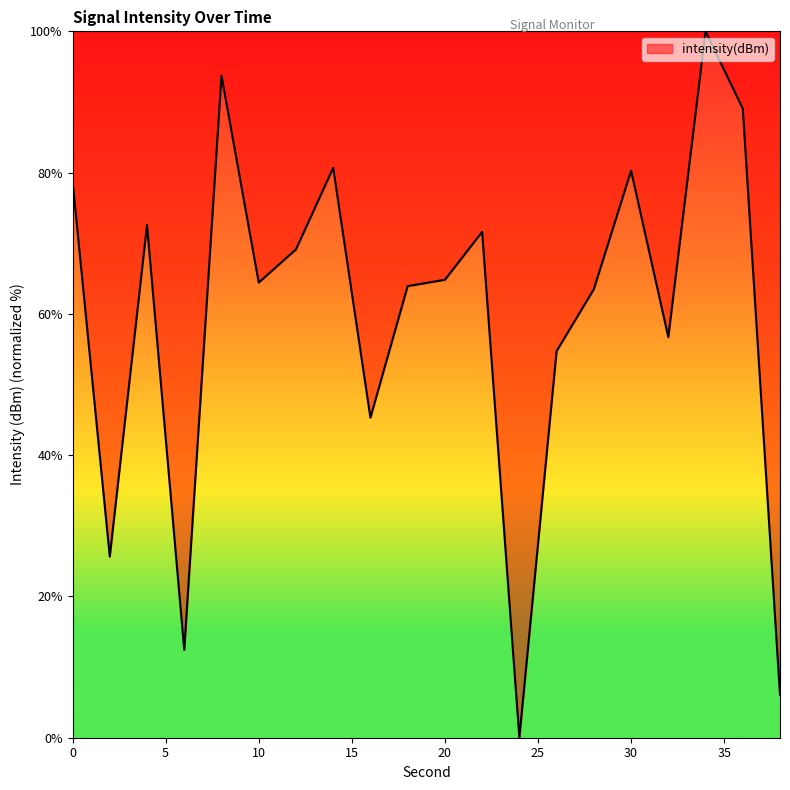

What is the maximum value shown in the chart?

100.0